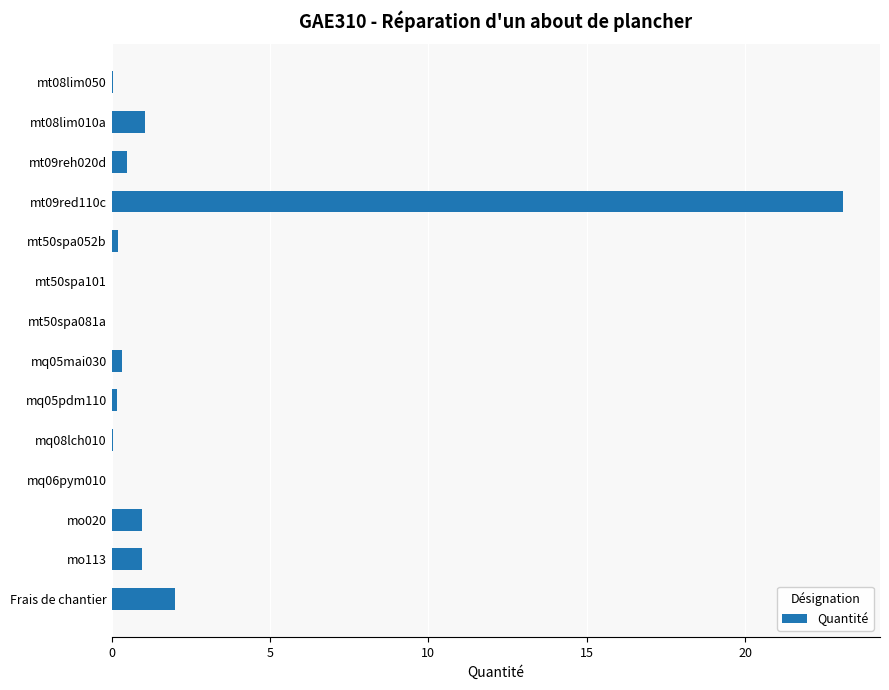

The chart shows a value of 2.0 at Frais de chantier. True or false?

True